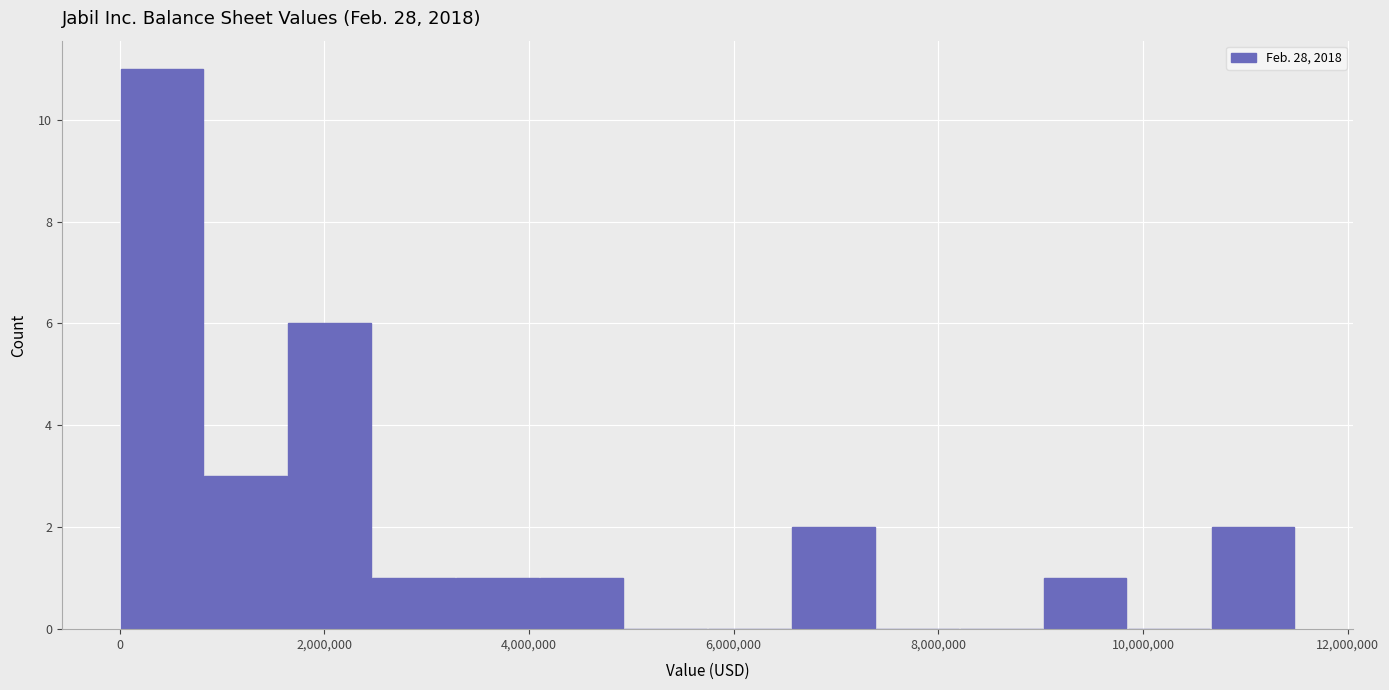

Which range on the x-axis has the tallest bar?

0 to 800000